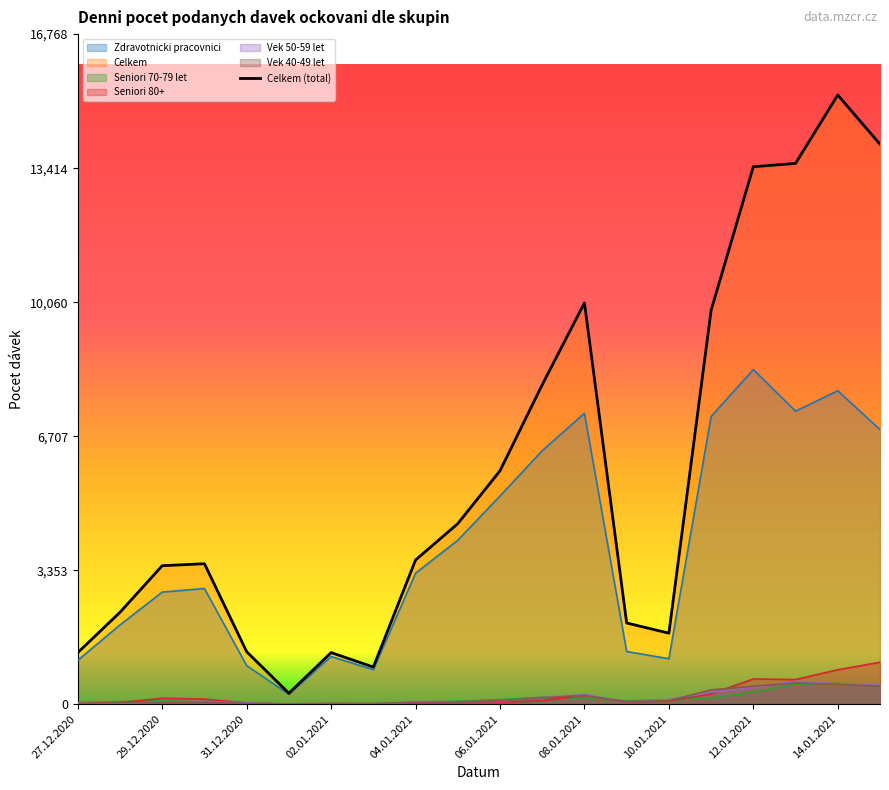

In Vek 50-59 let, how many points are lower than both neighbors (excluding endpoints)?

4